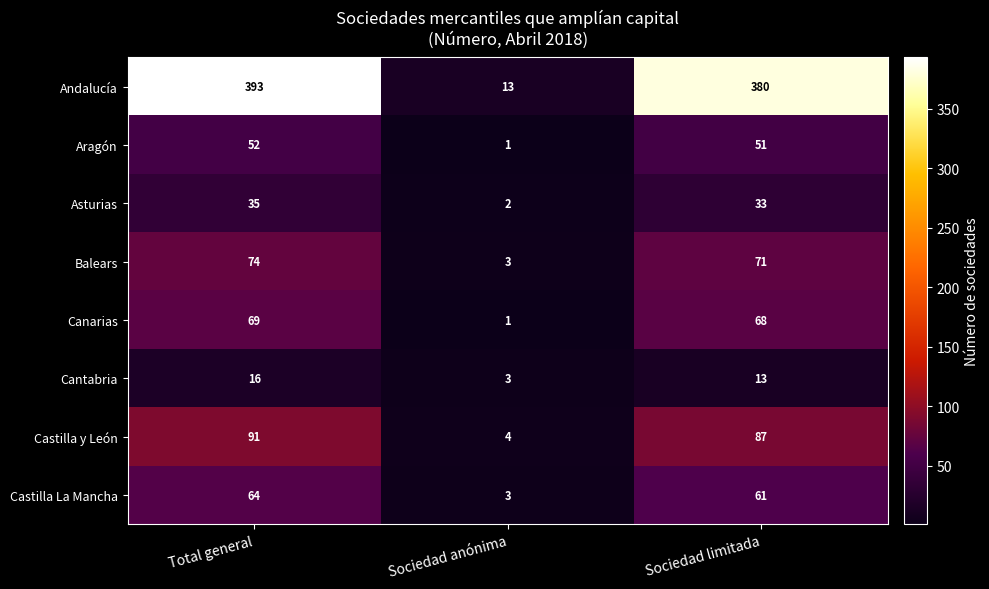

The value of Andalucía at Total general is 393. True or false?

True